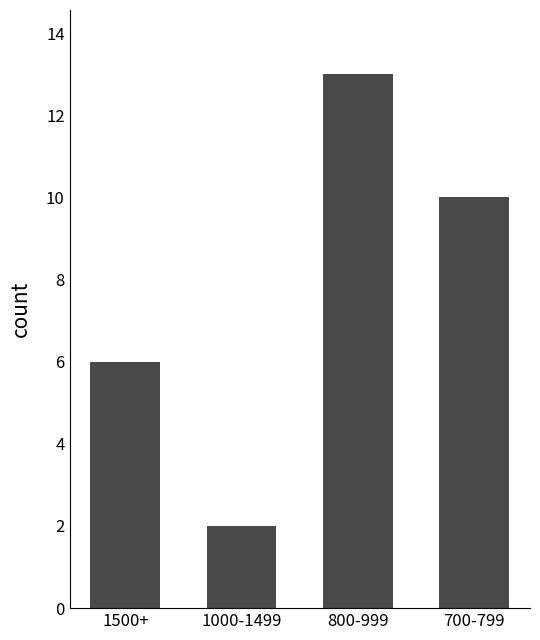

Rank the categories by value from highest to lowest.

800-999, 700-799, 1500+, 1000-1499